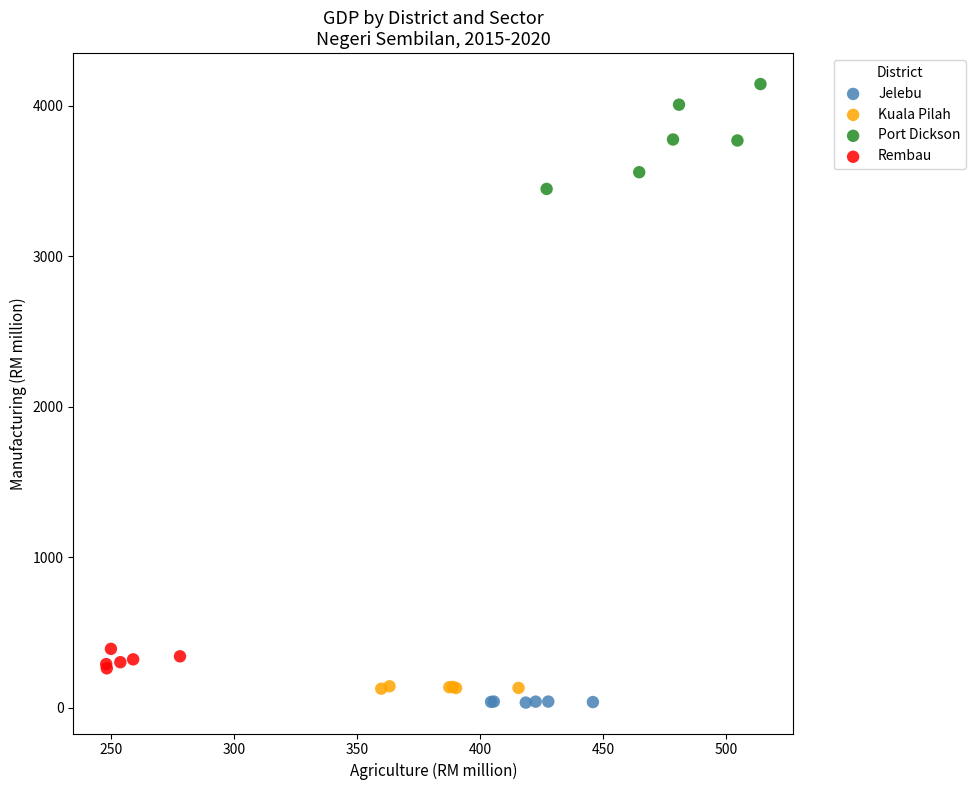

Which series contains the highest Y value?

Port Dickson